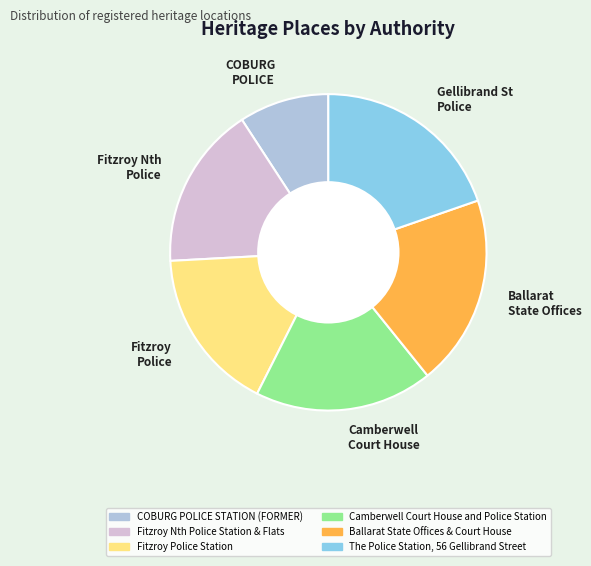

Is it true that Fitzroy Police is 22% of the pie?

False